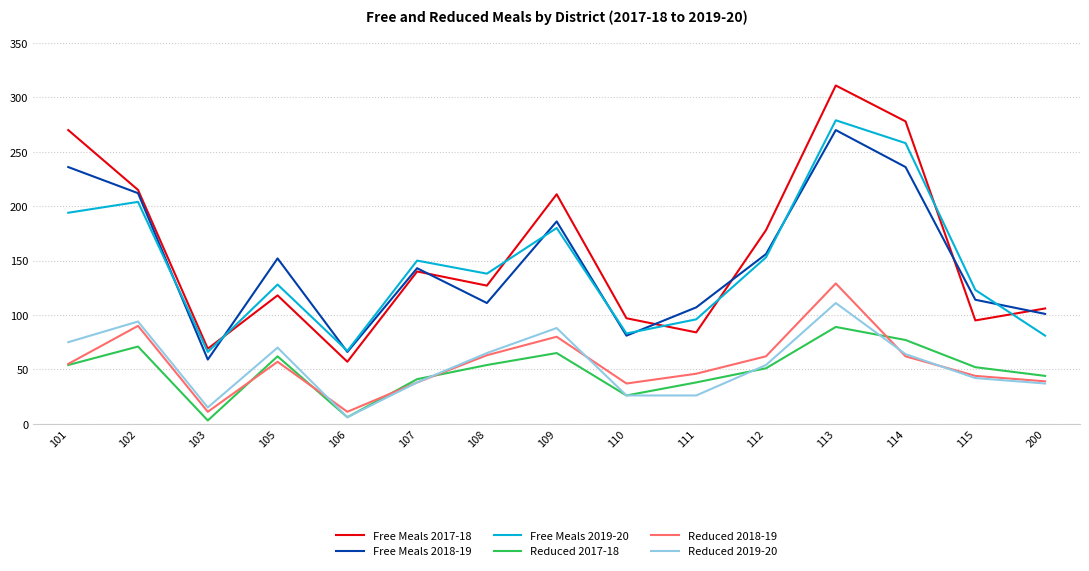

What is the sum of all Free Meals 2019-20 values?

2200